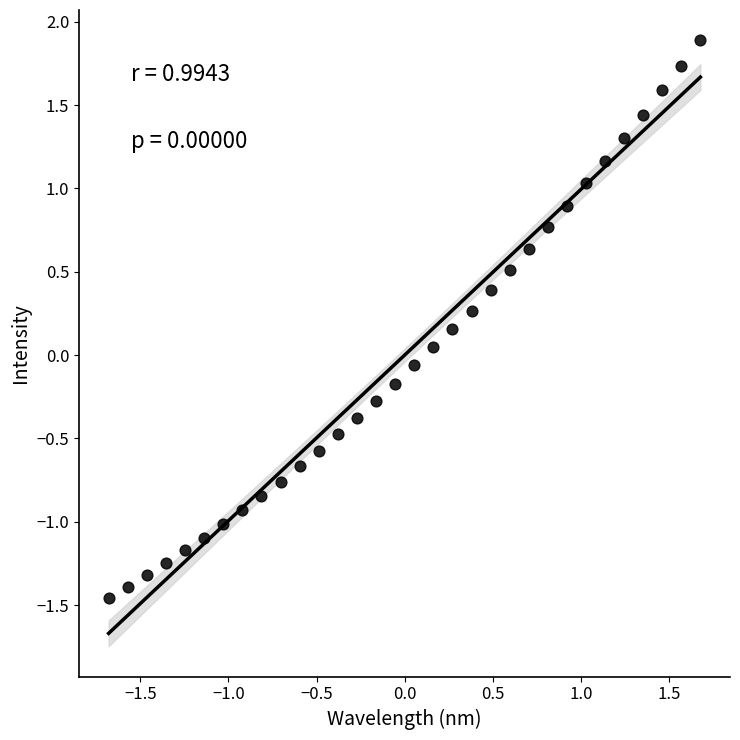

What is the range of Y values (max minus min)?

3.3